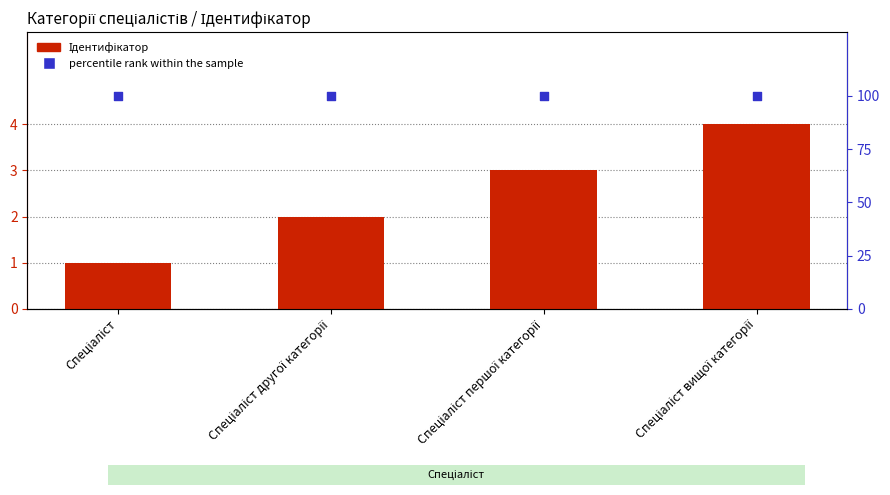

At how many categories does at least one series exceed 23?

4